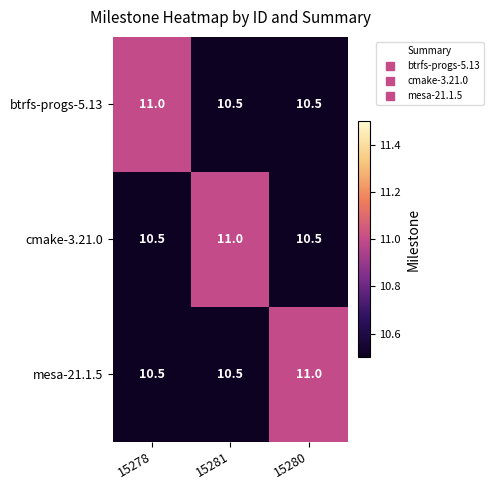

What is the difference between the mesa-21.1.5 values at 15280 and 15278?

0.5